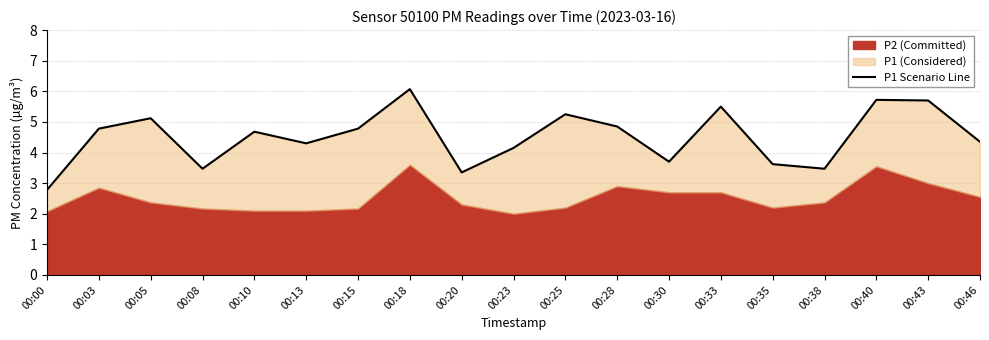

What is the sum of the values at 00:23 and 00:30?

7.9